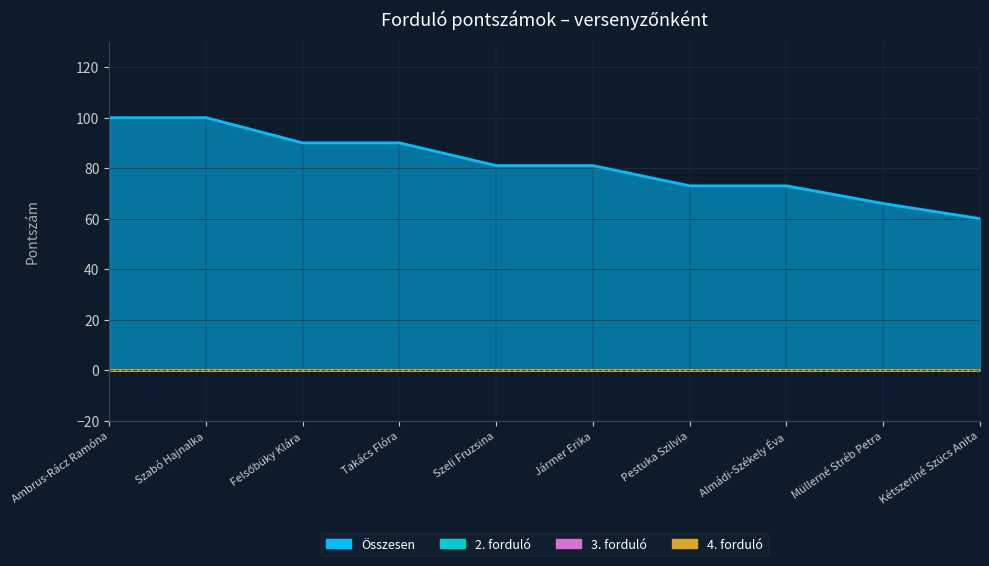

How many data points in Összesen are less than 81?

4